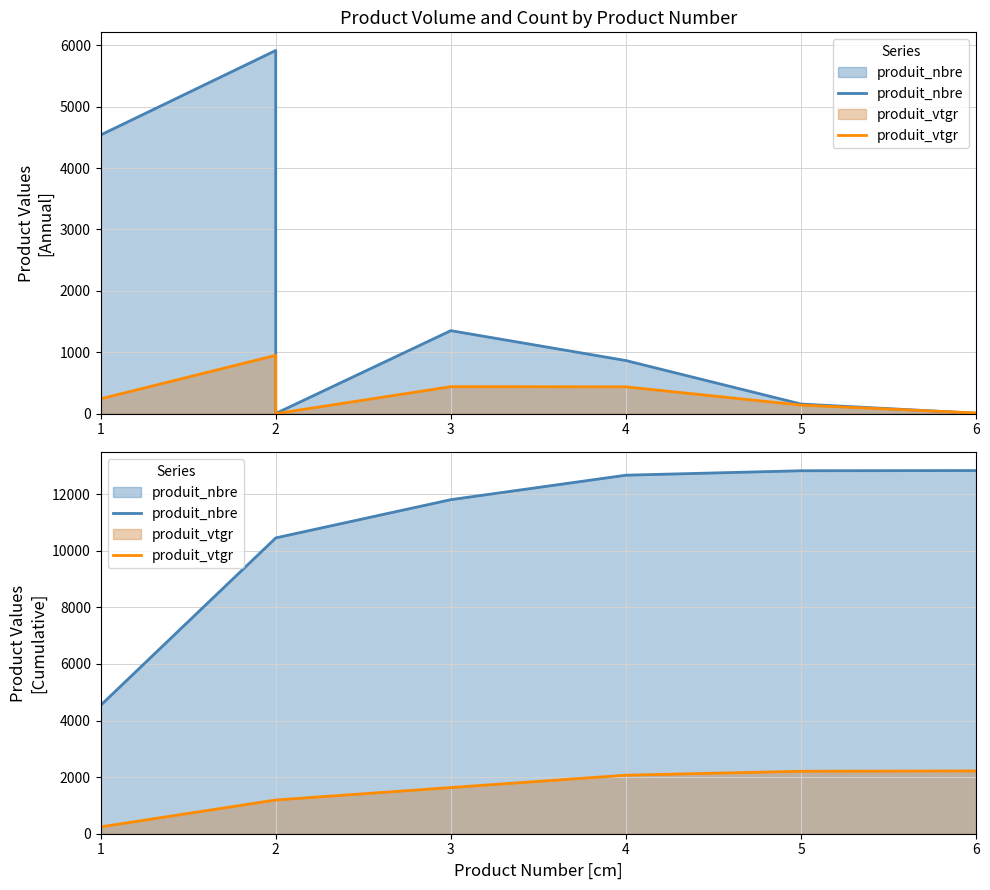

Which series has the largest range (max minus min)?

produit_nbre